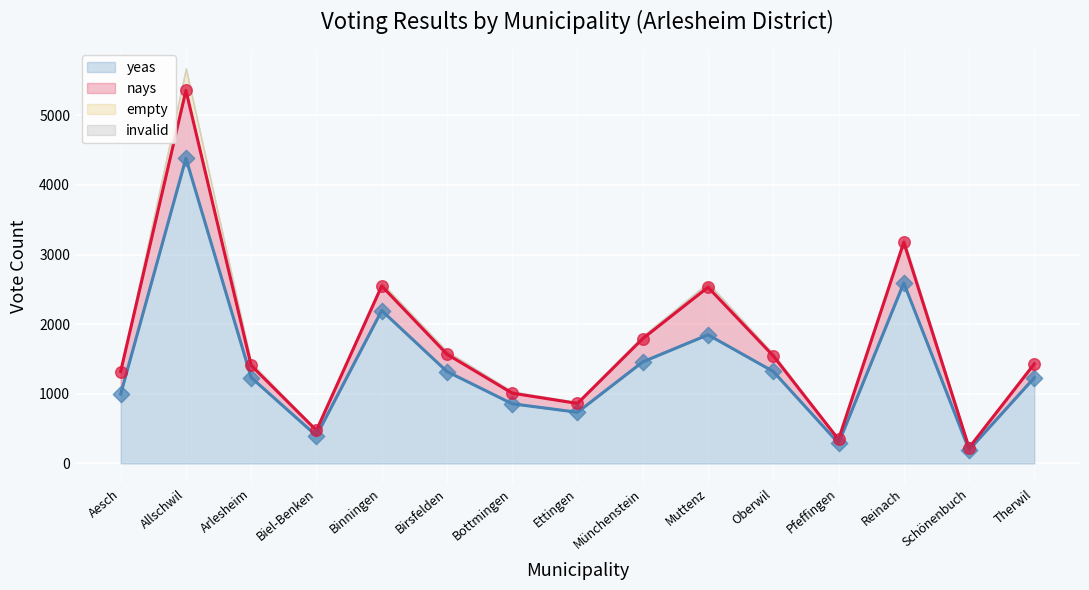

At which category is the sum across all series the highest?

Allschwil